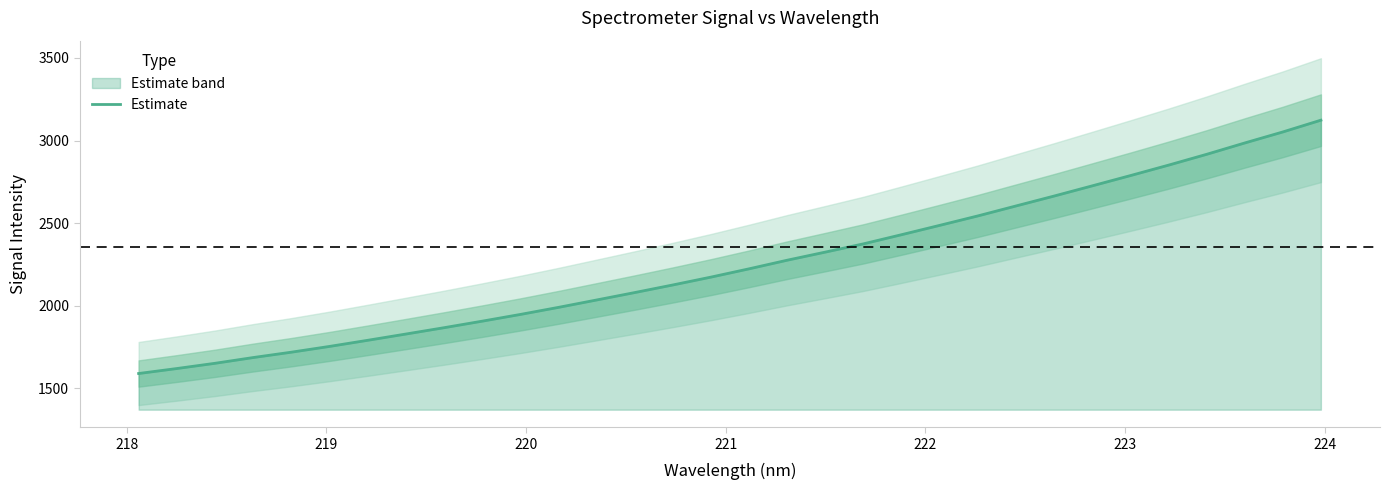

What is the maximum value for Estimate?

3123.7